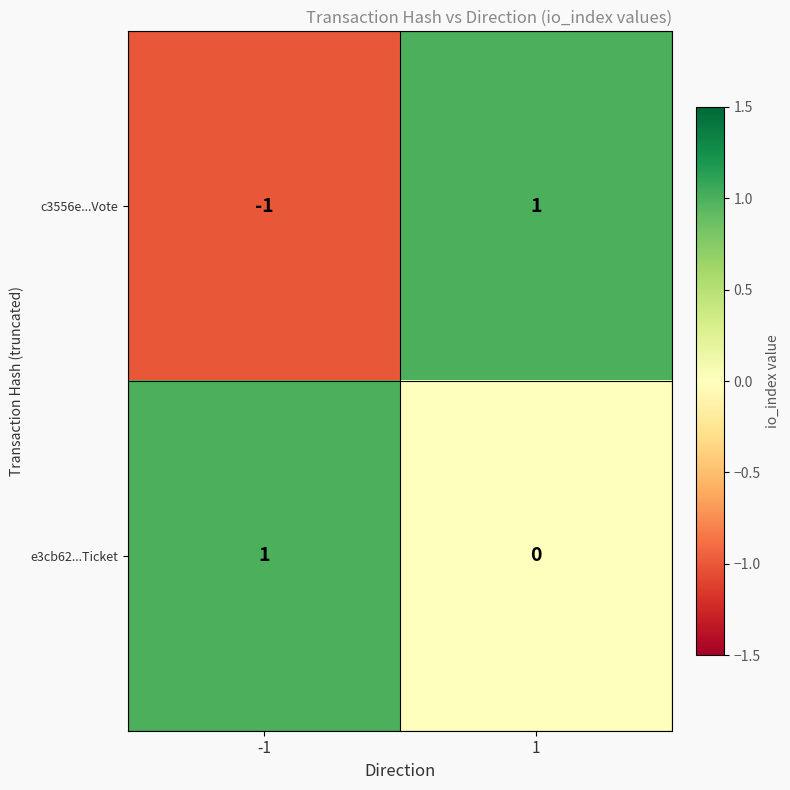

At -1, list the series in order from largest to smallest.

e3cb62...Ticket, c3556e...Vote